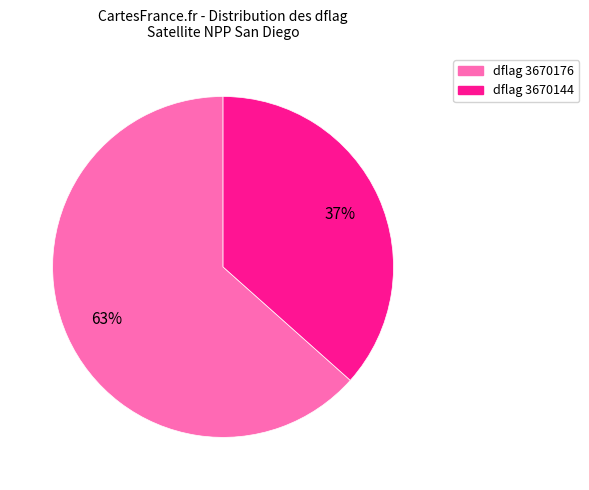

What percentage is the dflag 3670144 slice, to the nearest percent?

37%